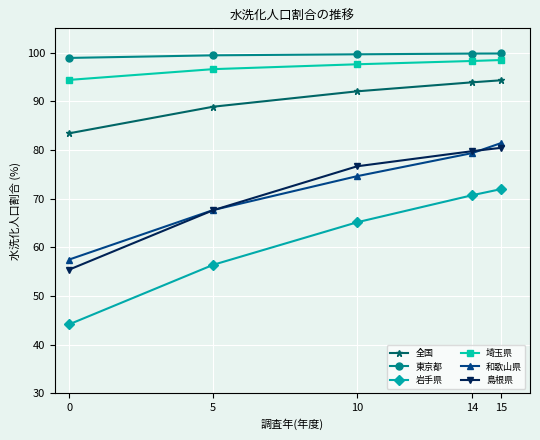

Where does the 島根県 series first go above 76?

10